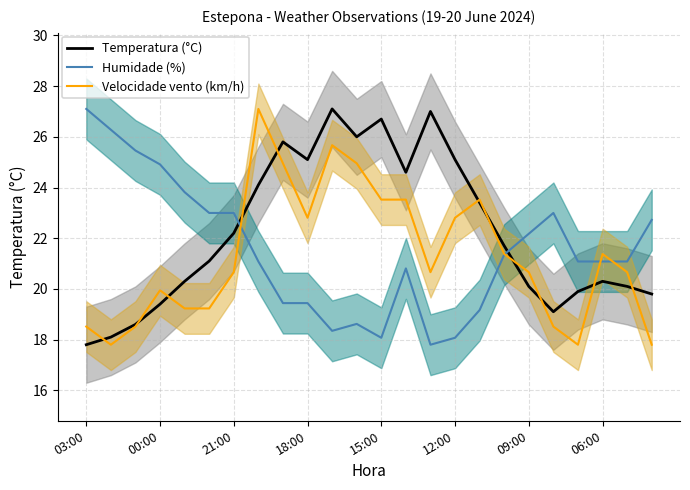

How many lines are shown in the chart?

3